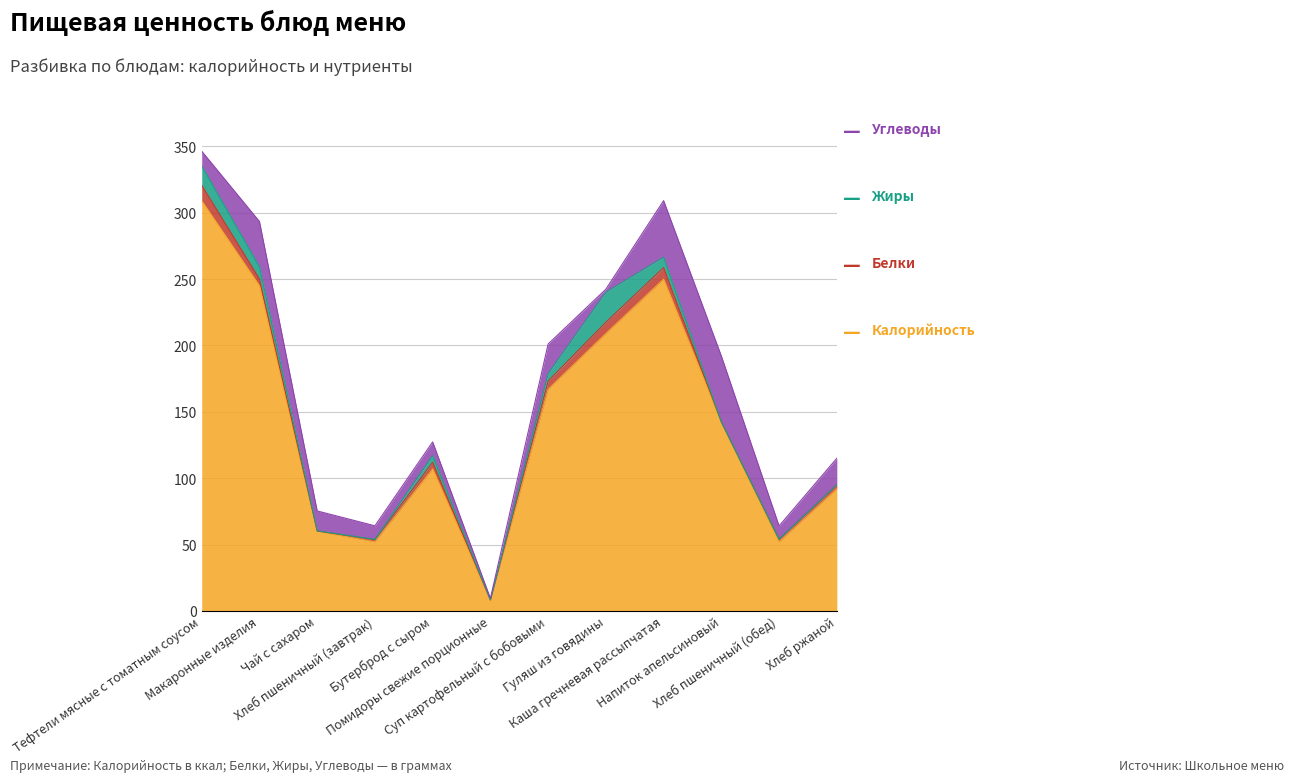

Reading left to right, what are all the values shown in this chart?

Калорийность: Тефтели мясные с томатным соусом=309.0	Макаронные изделия=245.0	Чай с сахаром=60.0	Хлеб пшеничный (завтрак)=52.0	Бутерброд с сыром=107.0	Помидоры свежие порционные=8.0	Суп картофельный с бобовыми=167.0	Гуляш из говядины=209.0	Каша гречневая рассыпчатая=250.0	Напиток апельсиновый=142.0	Хлеб пшеничный (обед)=52.0	Хлеб ржаной=92.0
Белки: Тефтели мясные с томатным соусом=11.7	Макаронные изделия=5.1	Чай с сахаром=0.2	Хлеб пшеничный (завтрак)=1.6	Бутерброд с сыром=5.0	Помидоры свежие порционные=0.3	Суп картофельный с бобовыми=6.2	Гуляш из говядины=8.5	Каша гречневая рассыпчатая=8.7	Напиток апельсиновый=0.4	Хлеб пшеничный (обед)=2.0	Хлеб ржаной=3.0
Жиры: Тефтели мясные с томатным соусом=14.6	Макаронные изделия=9.1	Чай с сахаром=0.1	Хлеб пшеничный (завтрак)=0.2	Бутерброд с сыром=5.0	Помидоры свежие порционные=0.0	Суп картофельный с бобовыми=5.6	Гуляш из говядины=22.6	Каша гречневая рассыпчатая=7.8	Напиток апельсиновый=0.0	Хлеб пшеничный (обед)=0.0	Хлеб ржаной=0.0
Углеводы: Тефтели мясные с томатным соусом=11.1	Макаронные изделия=34.2	Чай с сахаром=15.0	Хлеб пшеничный (завтрак)=10.3	Бутерброд с сыром=10.3	Помидоры свежие порционные=1.1	Суп картофельный с бобовыми=22.3	Гуляш из говядины=2.3	Каша гречневая рассыпчатая=42.6	Напиток апельсиновый=49.6	Хлеб пшеничный (обед)=10.0	Хлеб ржаной=20.0